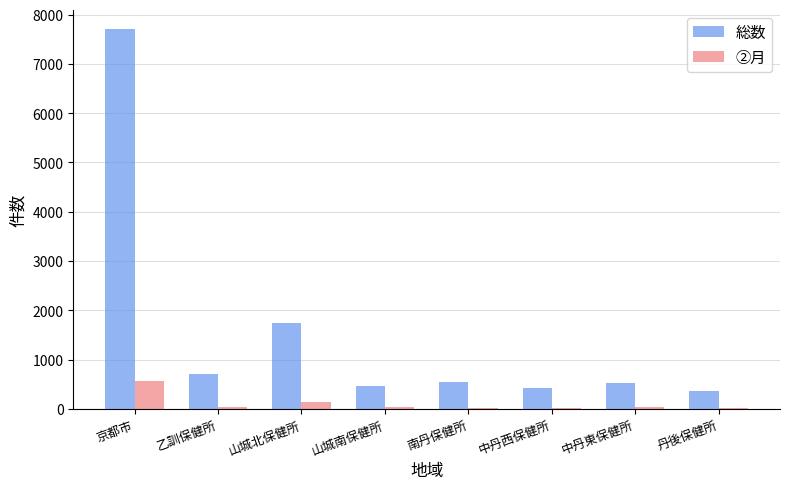

Is the value of ②月 at 乙訓保健所 greater than the value of 総数 at 中丹東保健所?

No